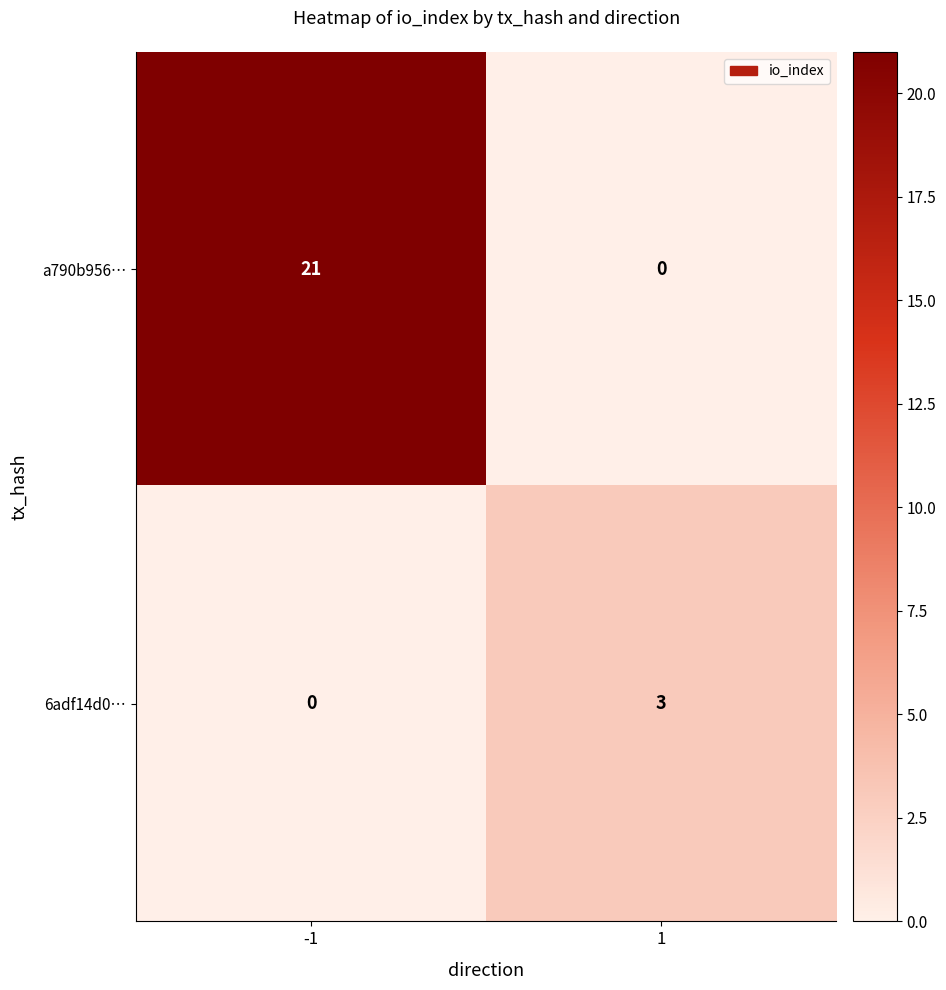

Is it true that a790b956… equals 9 at 1?

False